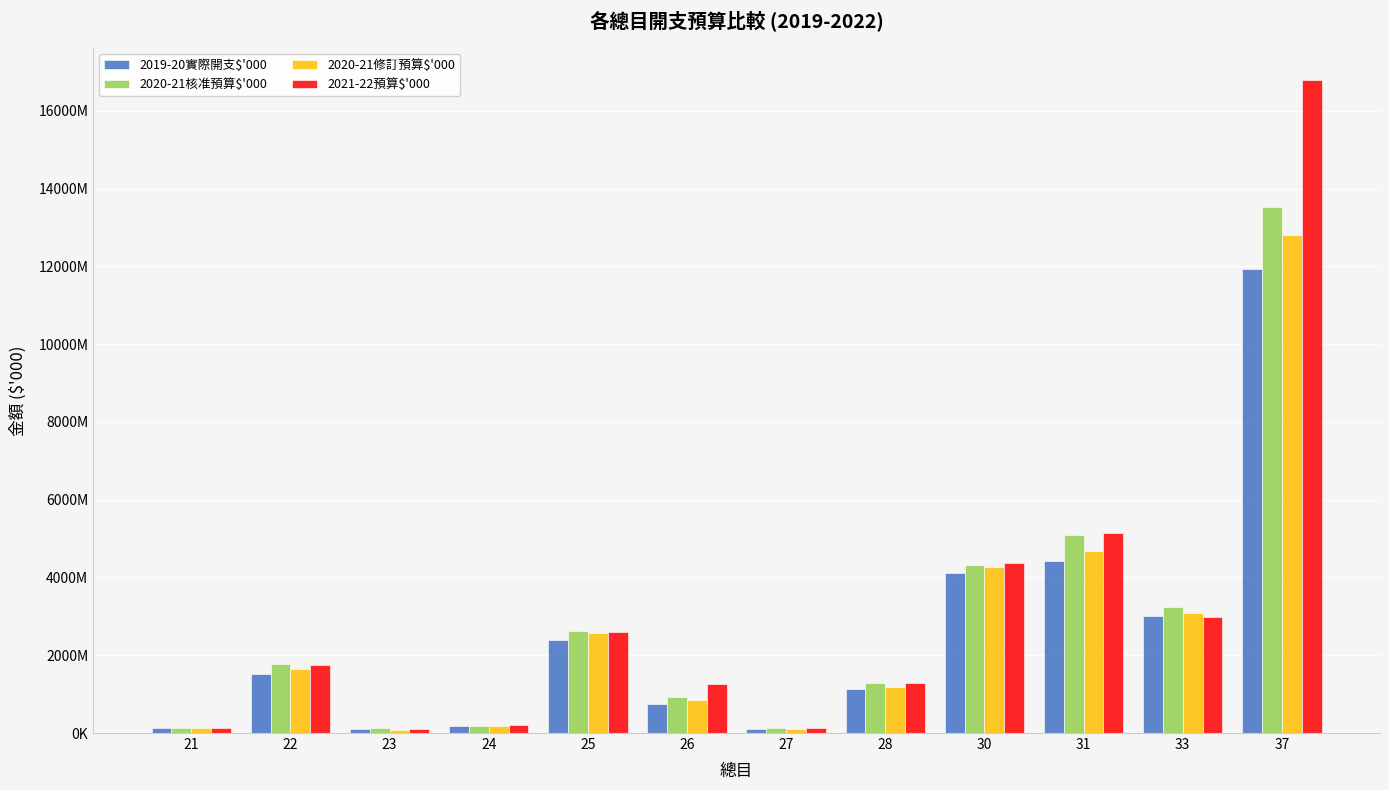

Which category has the highest value across all series?

37